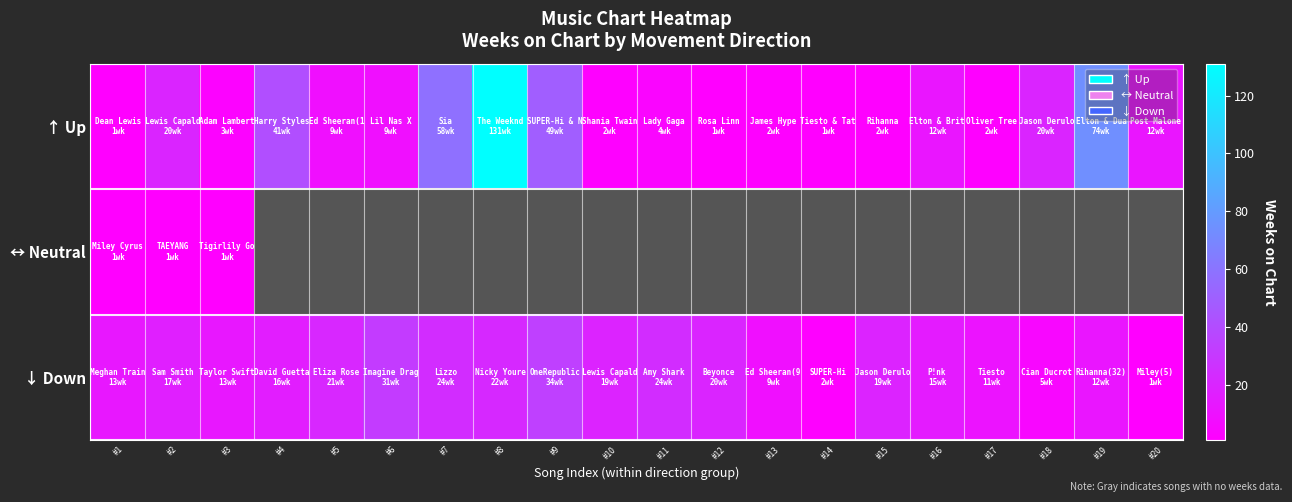

How many categories are shown in the chart?

20